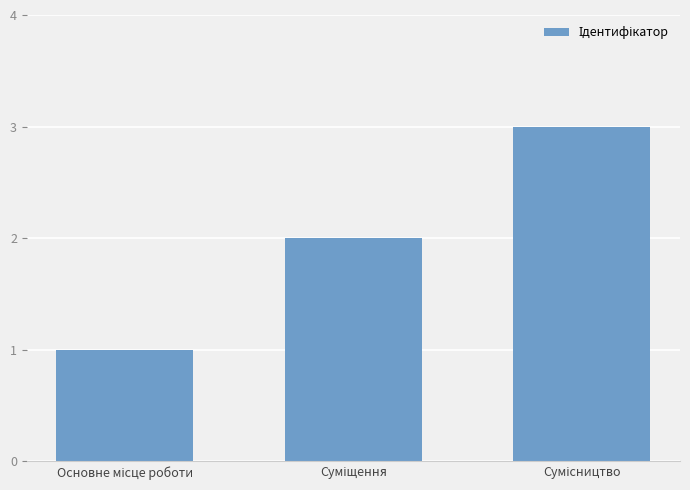

What is the maximum value shown in the chart?

3